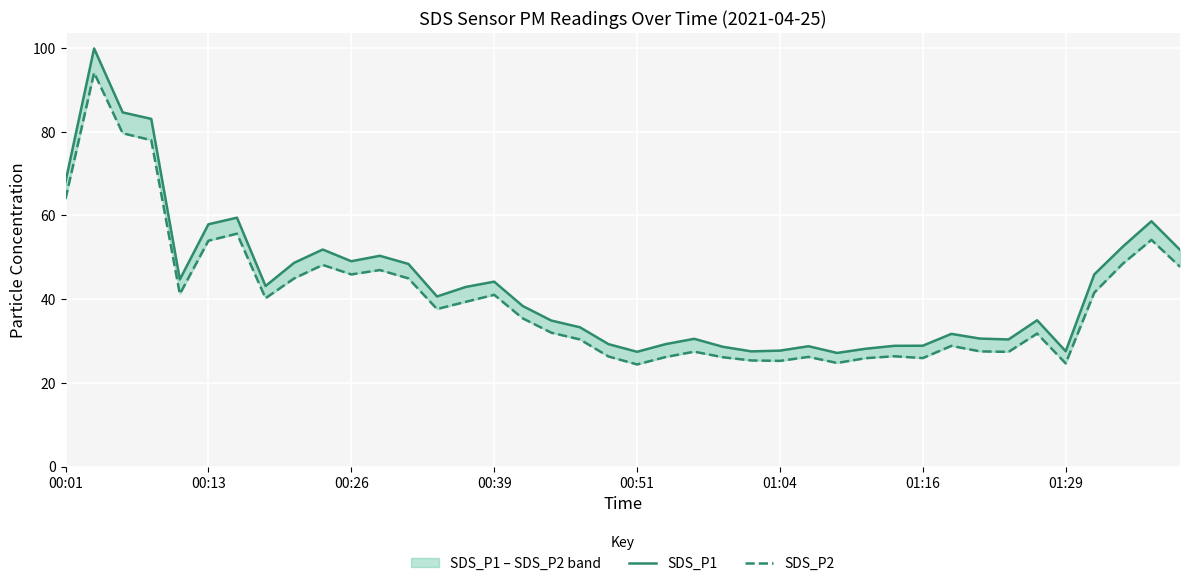

True or false: SDS_P2 and SDS_P1 cross at least once.

False